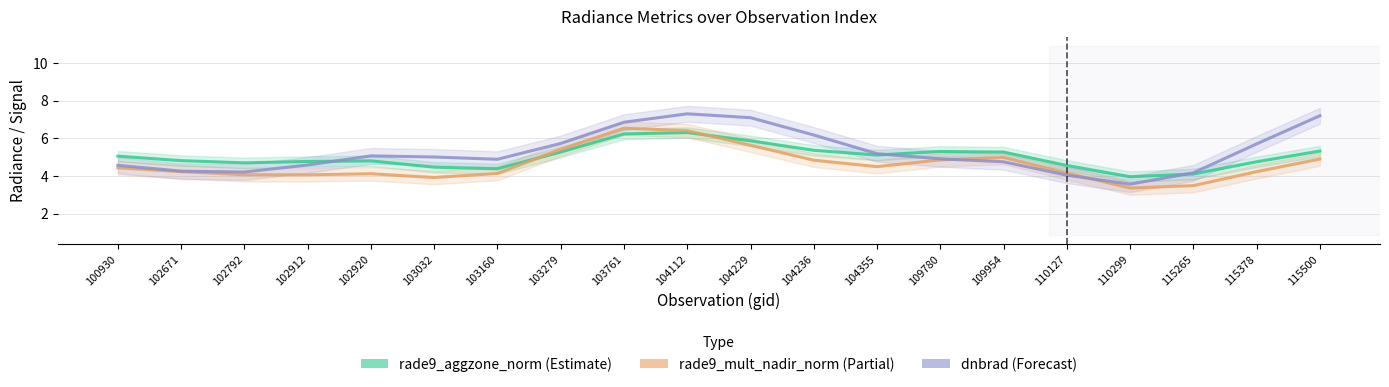

Count the number of categories in the chart.

20